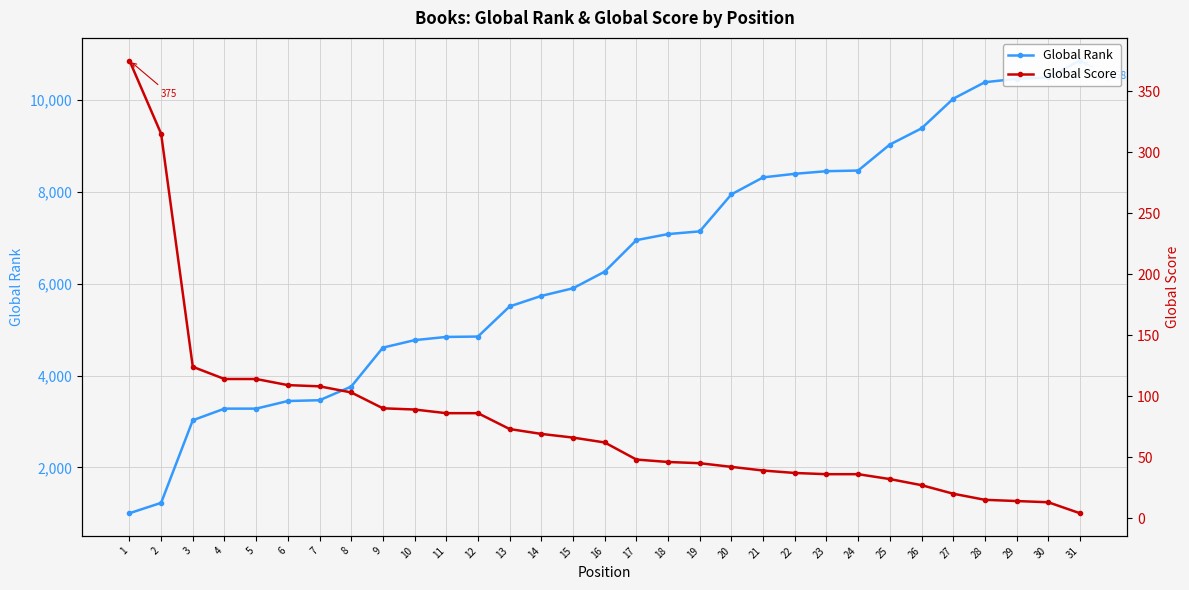

What is the maximum value shown in the chart?

10858